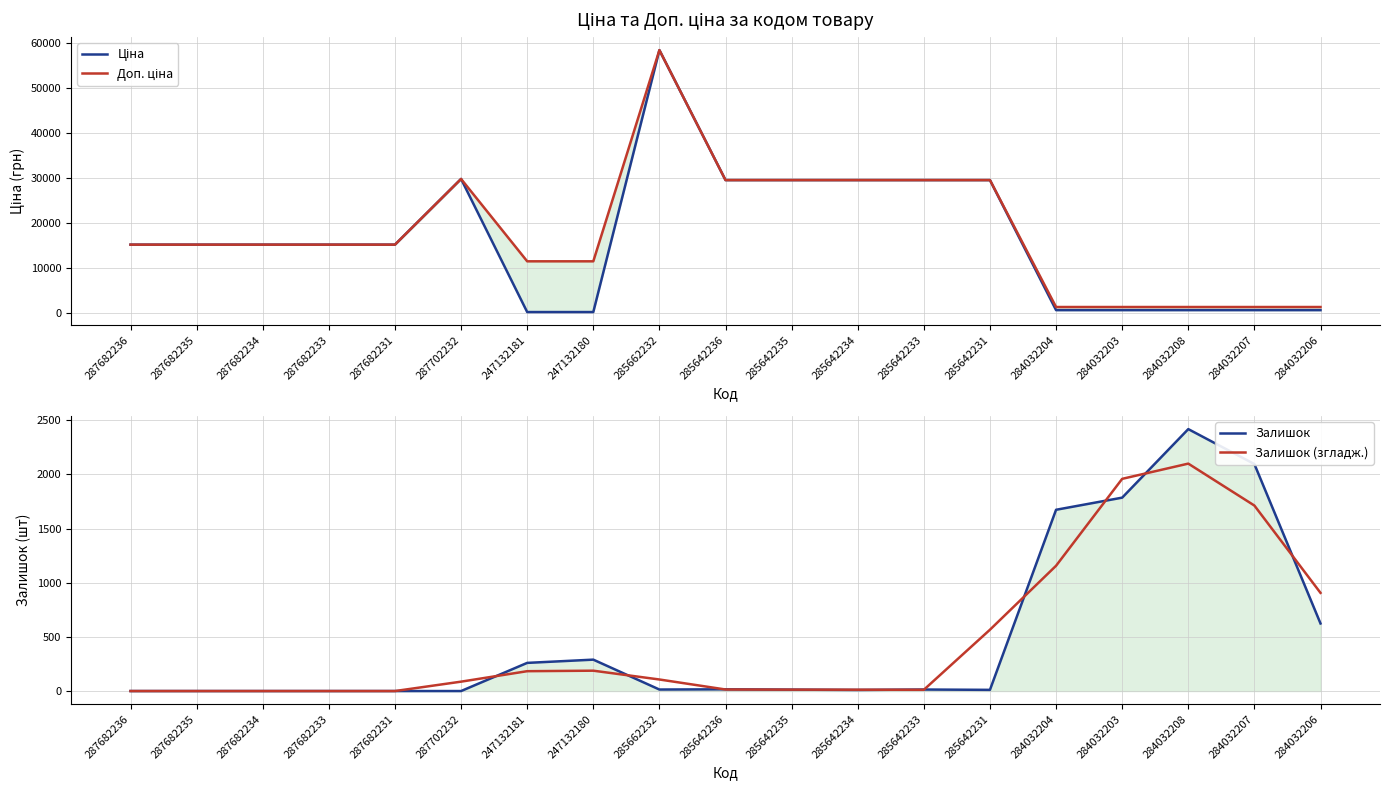

Which category has the lowest value in the Залишок (згладж.) series?

287682236